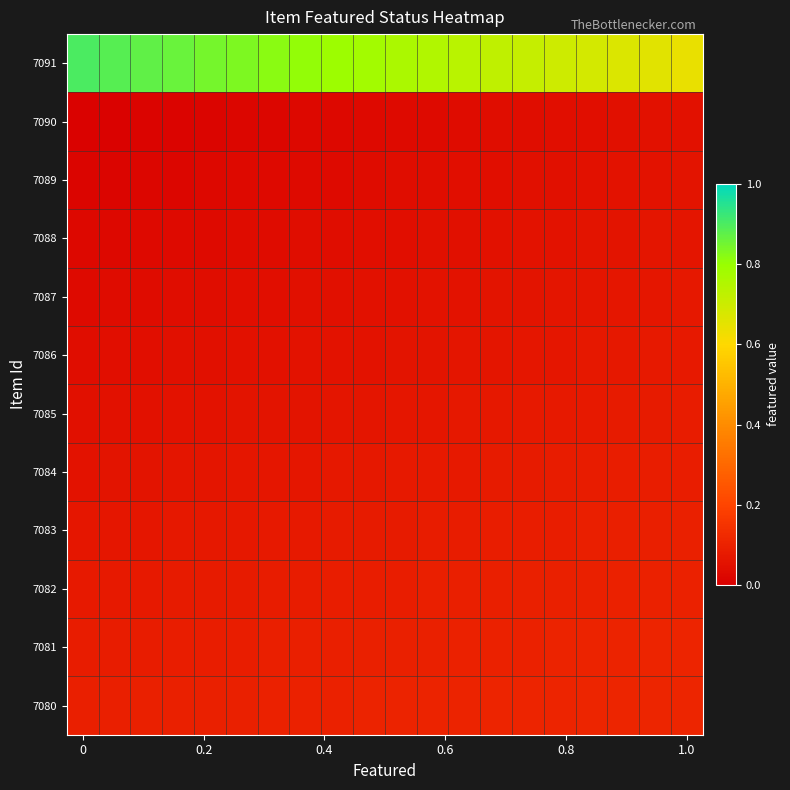

At how many categories does at least one series exceed 0?

20